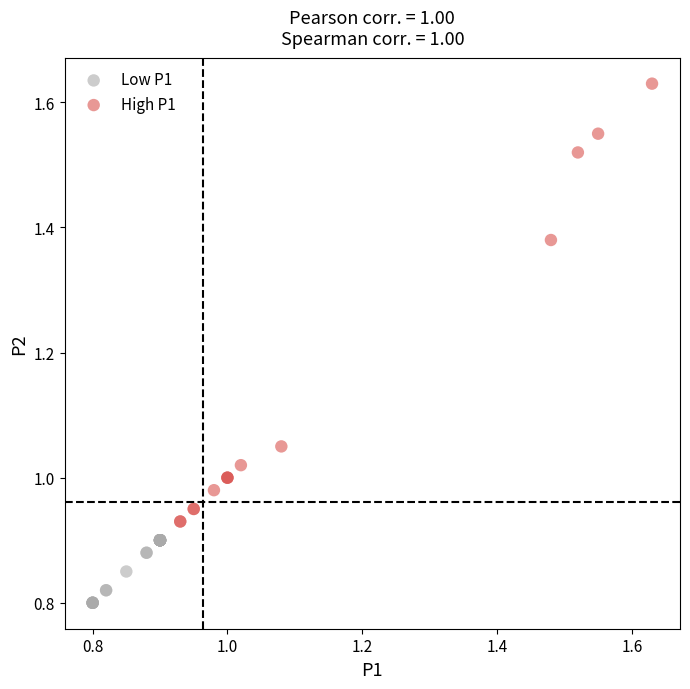

Which series contains the highest Y value?

High P1